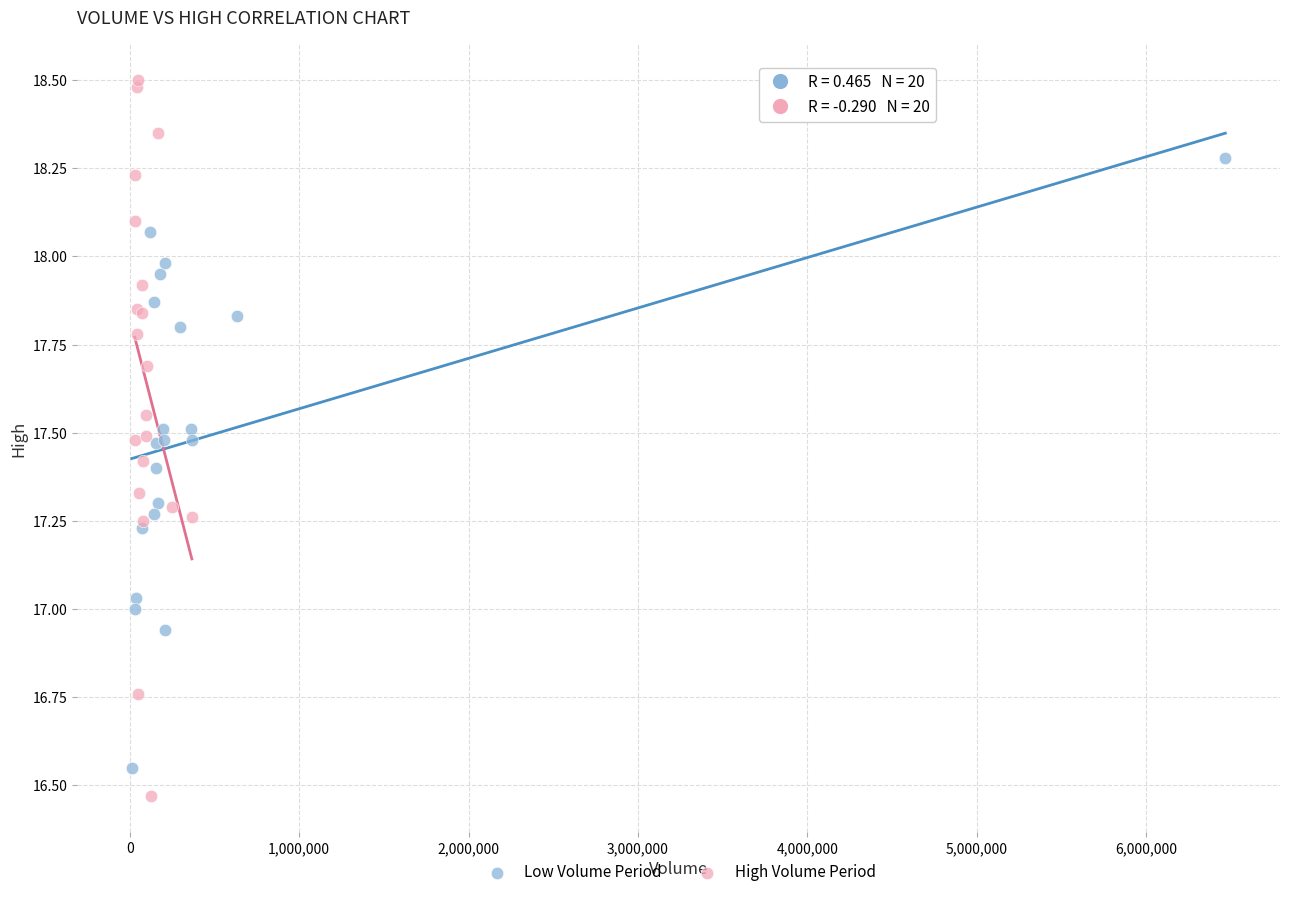

Which series has the largest Y range (max minus min)?

High Volume Period